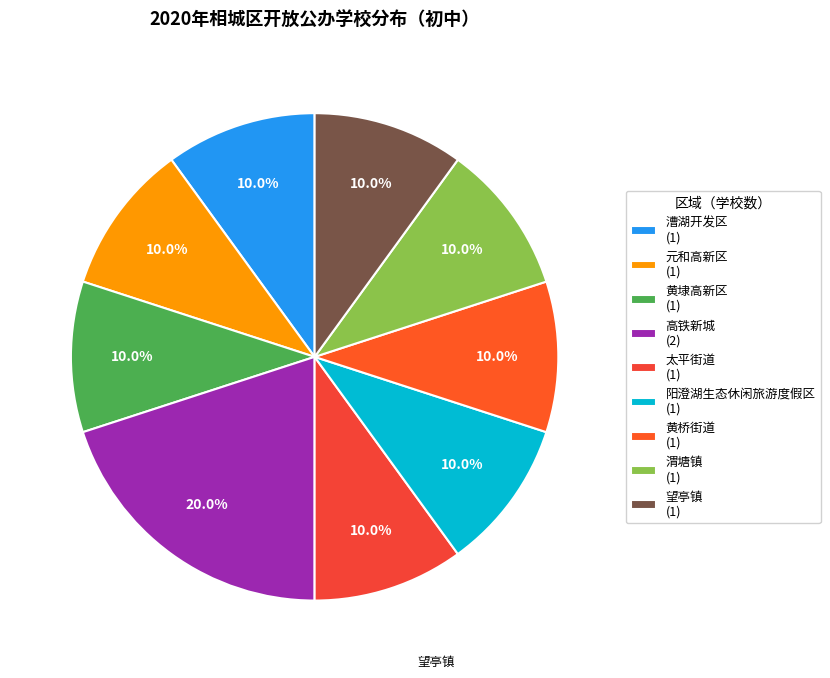

Which has a higher value, 阳澄湖生态休闲旅游度假区 or 黄埭高新区?

阳澄湖生态休闲旅游度假区